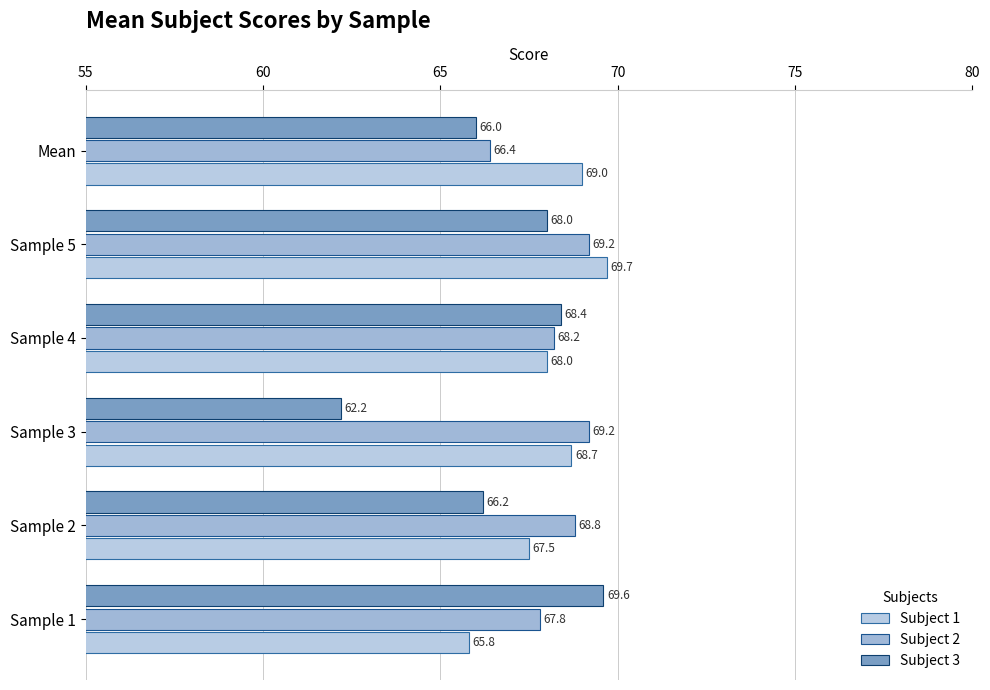

How many values in the Subject 3 series are below 68?

3